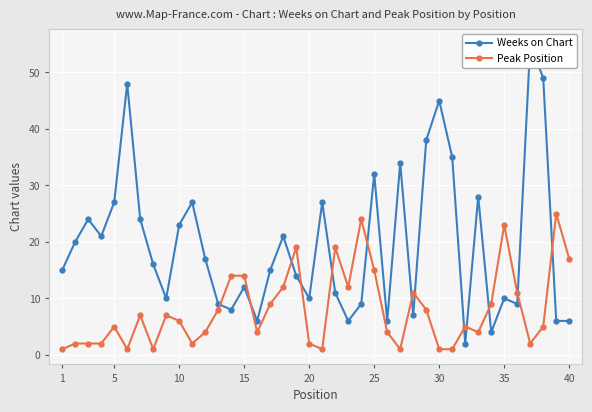

In Weeks on Chart, how many points are lower than both neighbors (excluding endpoints)?

11